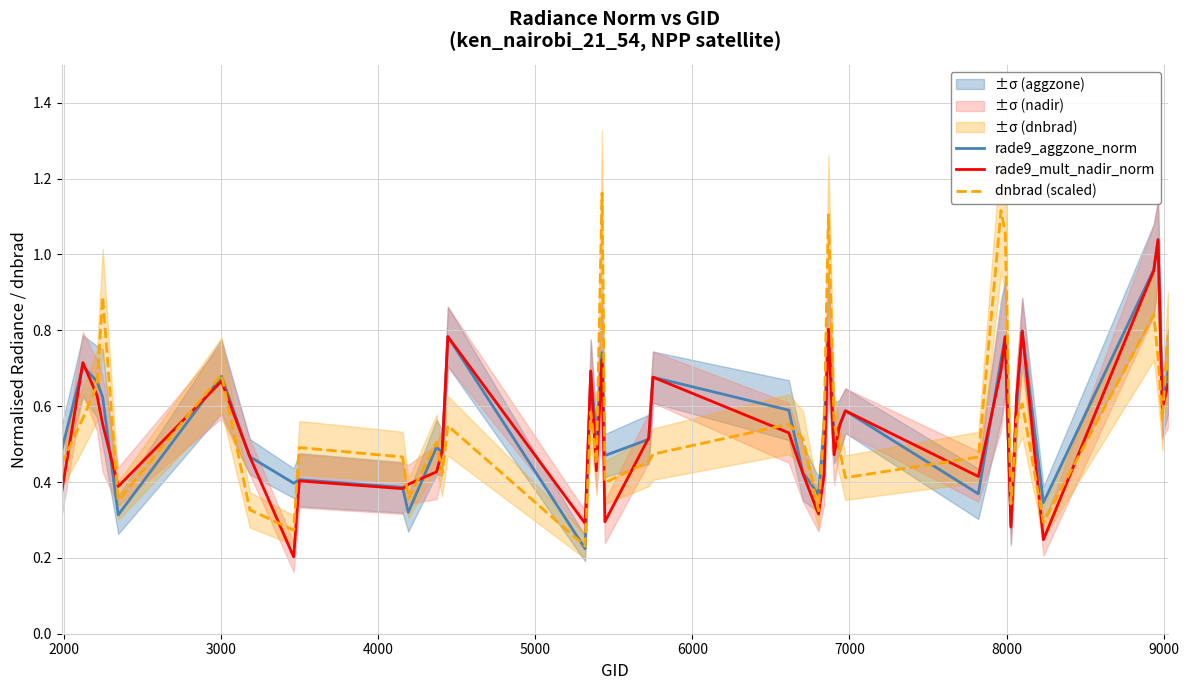

Reading left to right, transcribe all the data shown in this chart.

rade9_aggzone_norm: 0.5	0.7	0.7	0.6	0.3	0.7	0.5	0.4	0.4	0.4	0.3	0.5	0.5	0.8	0.2	0.7	0.5	0.7	0.5	0.5	0.7	0.6	0.4	0.4	0.5	0.8	0.5	0.5	0.6	0.4	0.7	0.8	0.3	0.6	0.8	0.3	1.0	1.0	0.6	0.7
rade9_mult_nadir_norm: 0.4	0.7	0.6	0.6	0.4	0.7	0.5	0.2	0.4	0.4	0.4	0.4	0.5	0.8	0.3	0.7	0.4	0.7	0.3	0.5	0.7	0.5	0.4	0.3	0.4	0.8	0.5	0.6	0.6	0.4	0.7	0.8	0.3	0.6	0.8	0.2	1.0	1.0	0.6	0.7
dnbrad (scaled): 0.4	0.6	0.7	0.9	0.4	0.7	0.3	0.3	0.5	0.5	0.4	0.5	0.4	0.5	0.2	0.6	0.4	1.2	0.4	0.5	0.5	0.6	0.5	0.3	0.6	1.1	0.6	0.5	0.4	0.5	1.1	1.1	0.3	0.6	0.6	0.3	0.8	0.7	0.6	0.8